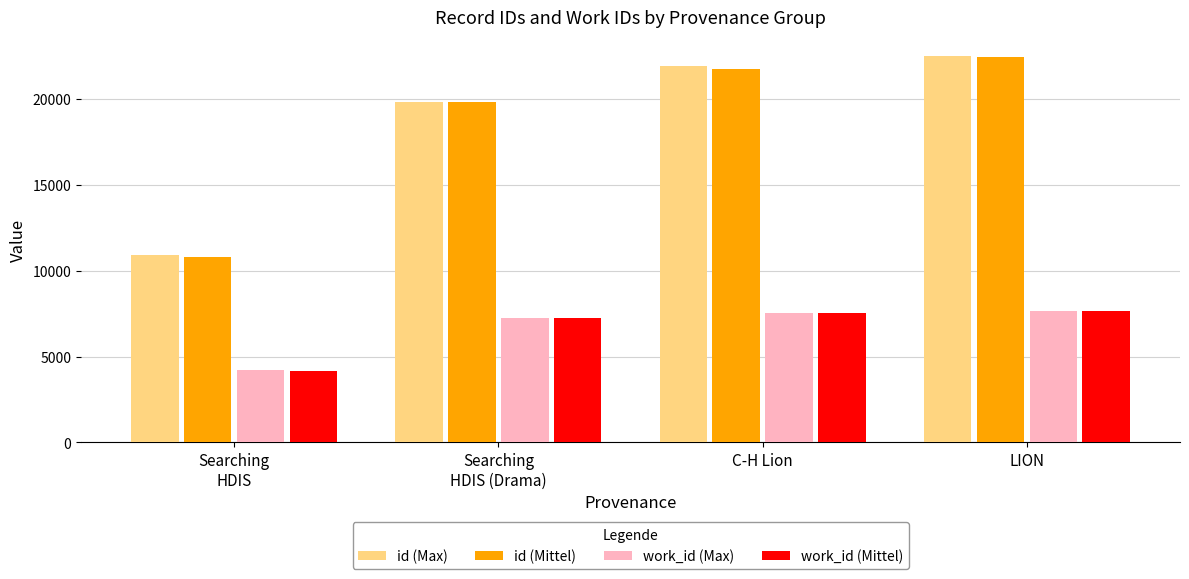

Which category has the highest value in the id (Mittel) series?

LION